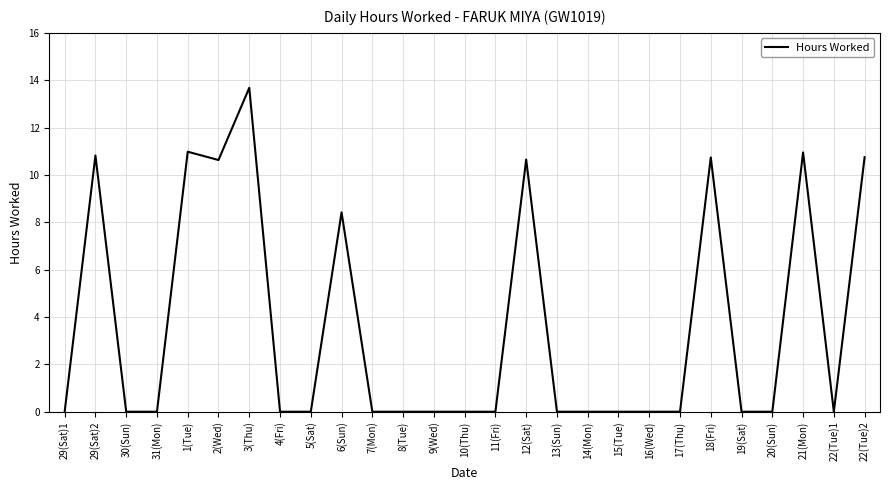

What is the change in value from 1(Tue) to 19(Sat)?

-11.0